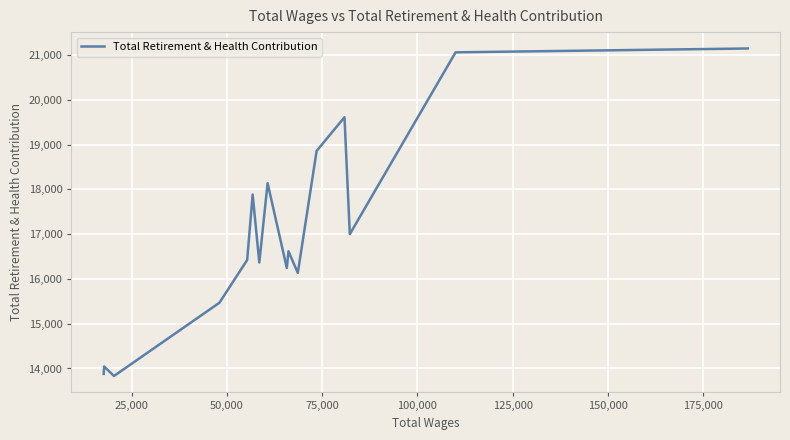

What is the minimum value shown in the chart?

13832